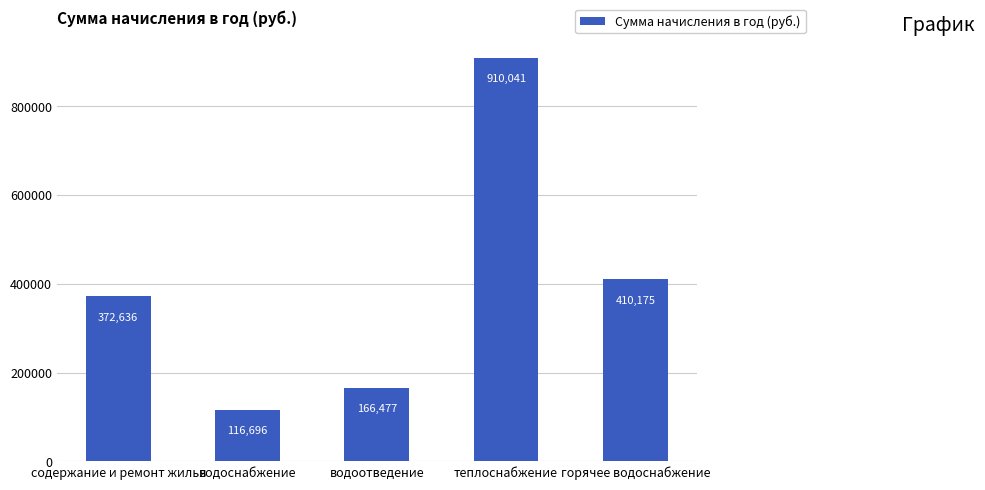

List the labels in order of value, smallest first.

водоснабжение, водоотведение, содержание и ремонт жилья, горячее водоснабжение, теплоснабжение